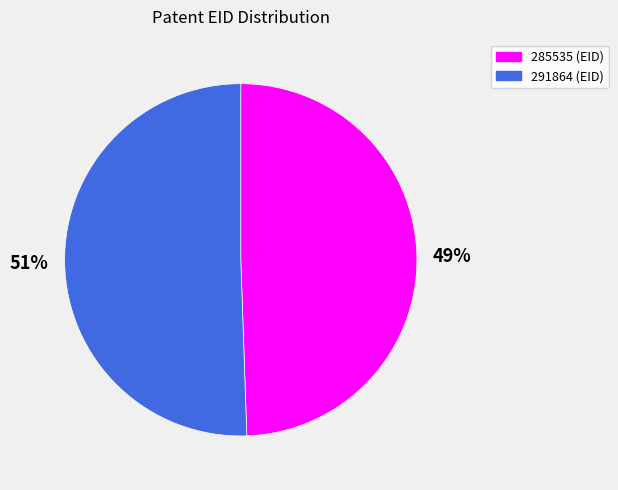

To the nearest percent, what portion does 291864 represent?

51%